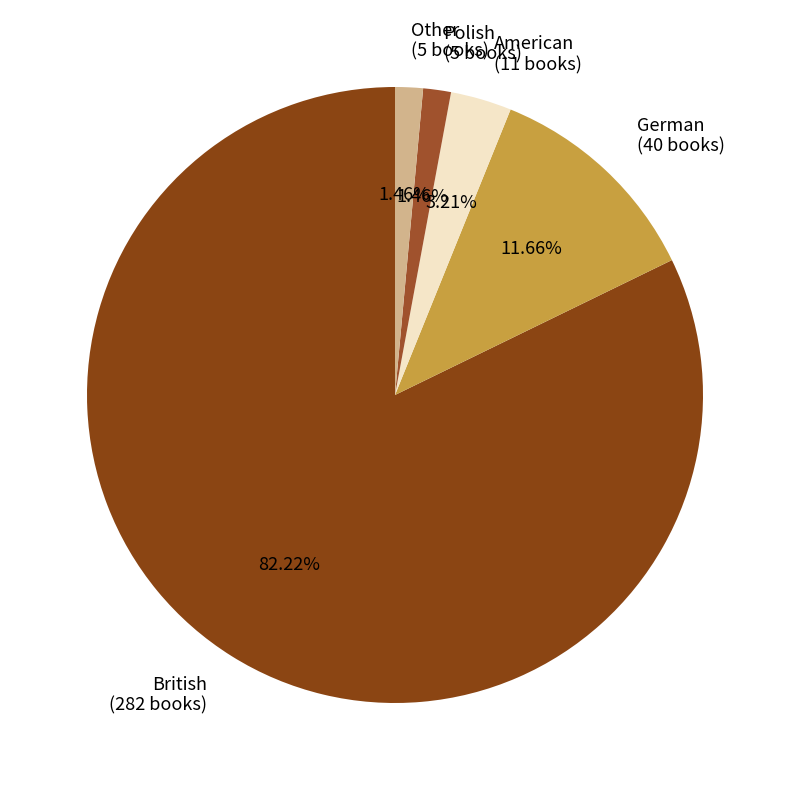

Count the number of slices in the pie.

5